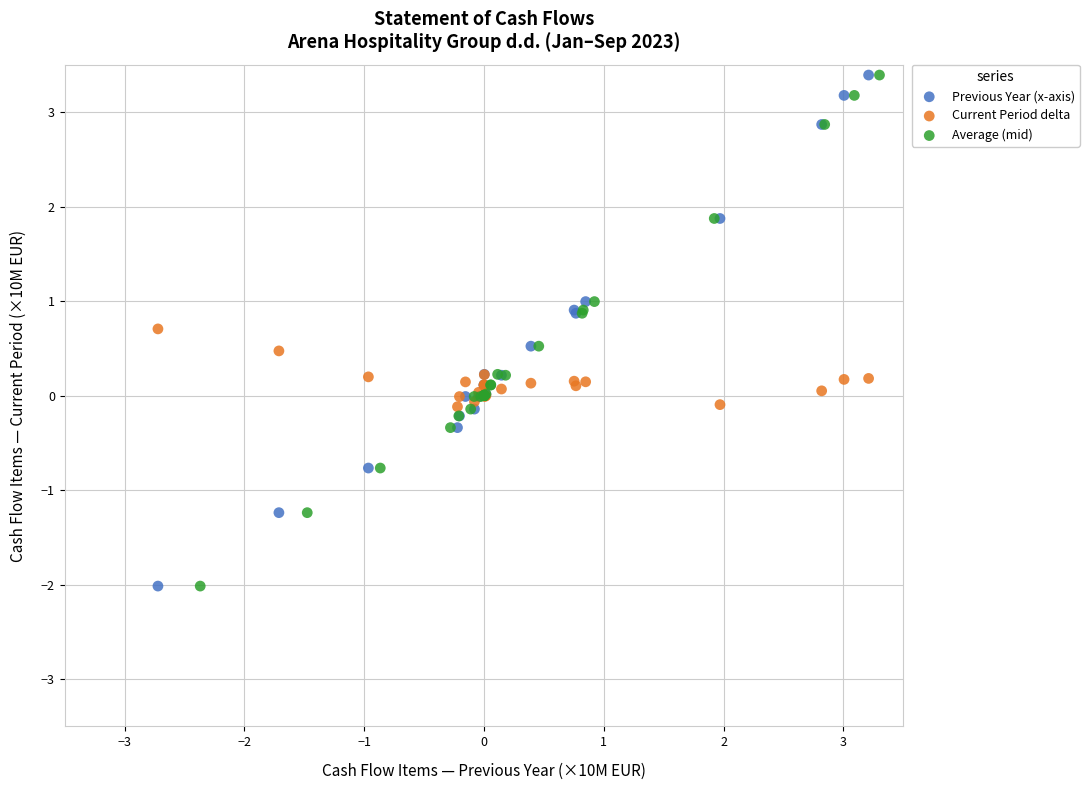

What are all the series names shown in the legend?

Previous Year (x-axis), Current Period delta, Average (mid)